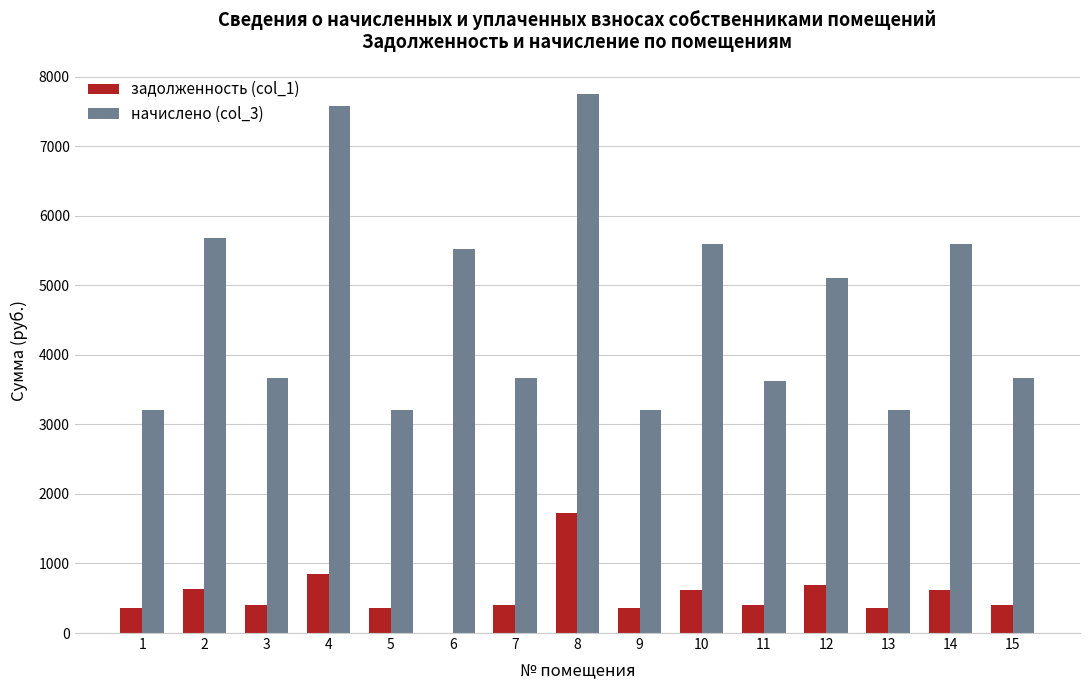

Which series changed the most between 2 and 4?

начислено (col_3)